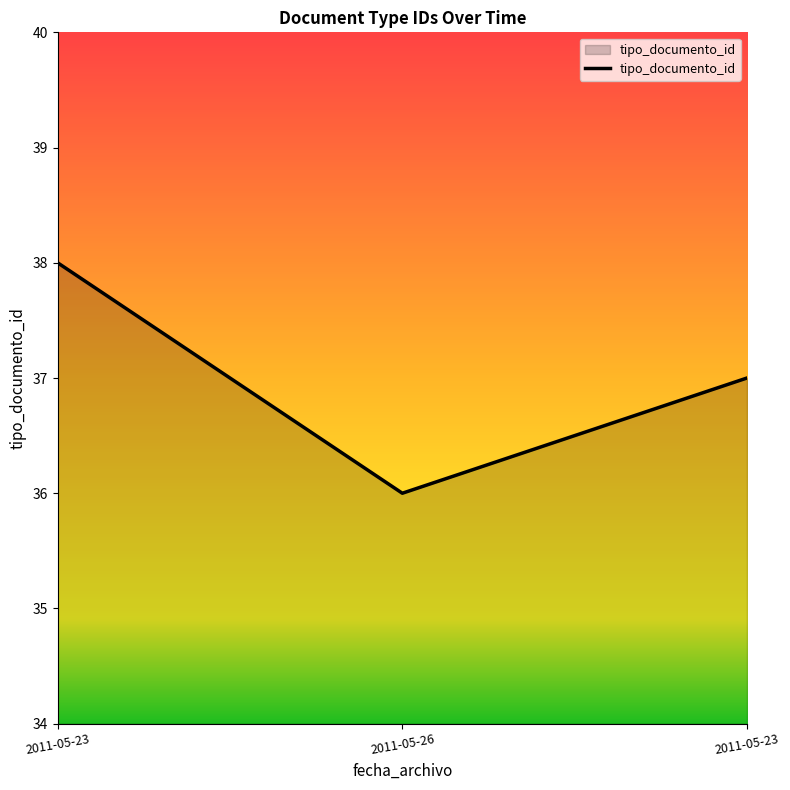

How many lines are shown in the chart?

1